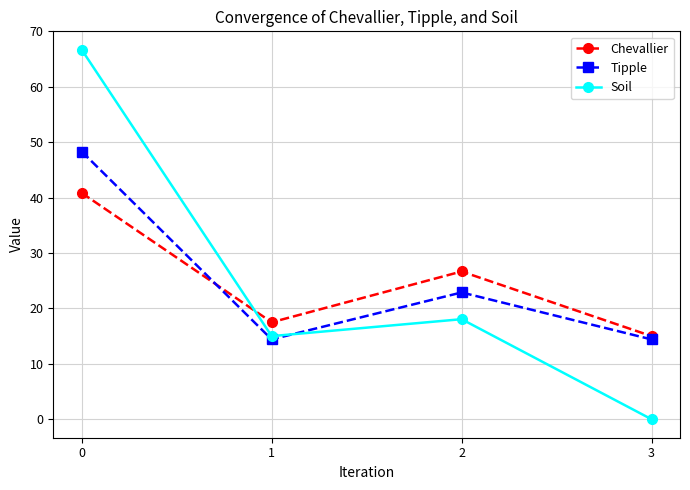

Between 1 and 2, which series saw the biggest shift?

Chevallier